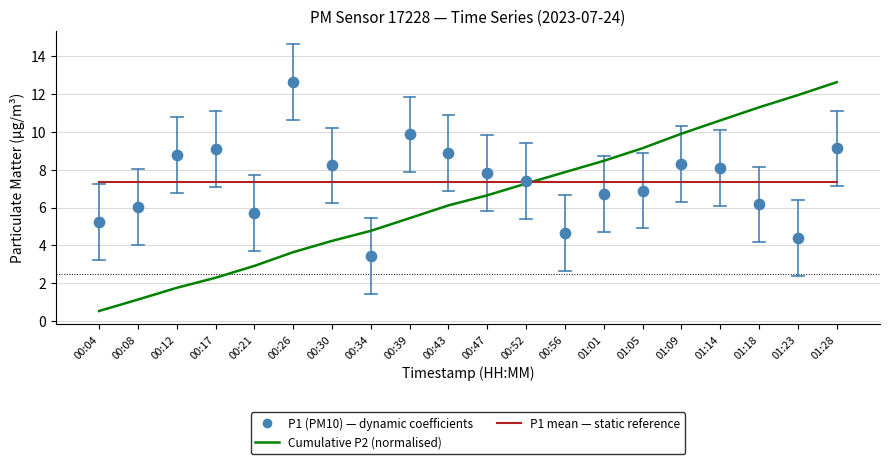

What are all the series names shown in the legend?

Cumulative P2 (normalised), P1 mean, P1 (PM10)